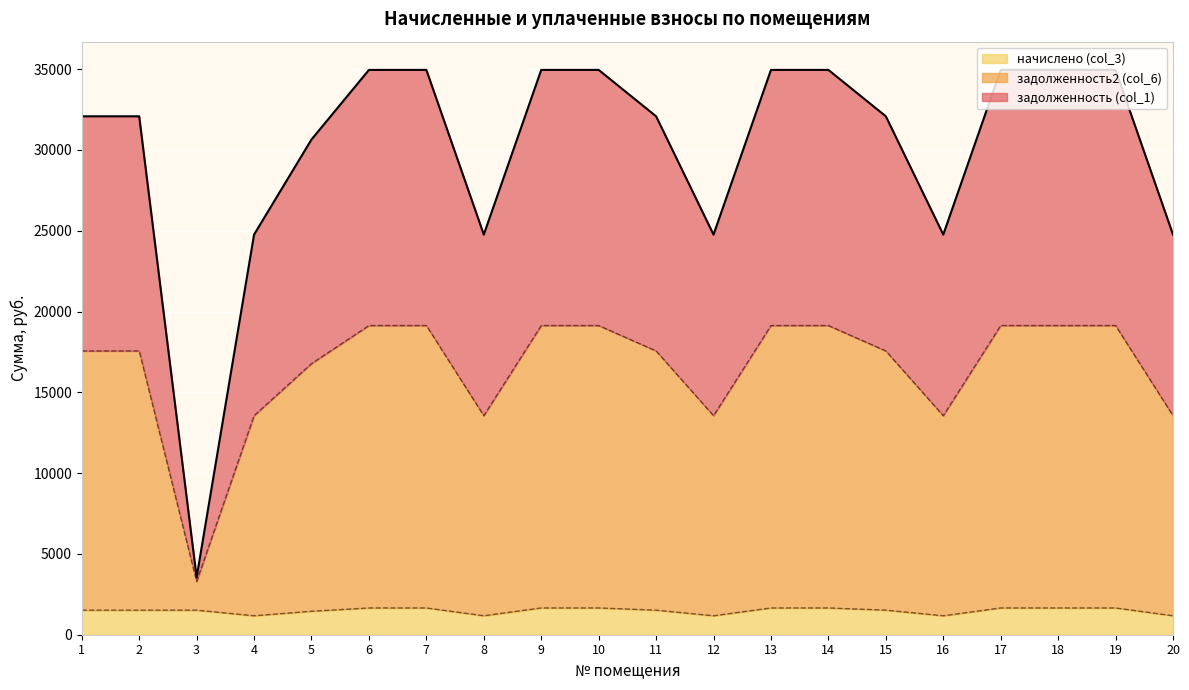

Does the chart display data point markers on the line(s)?

No